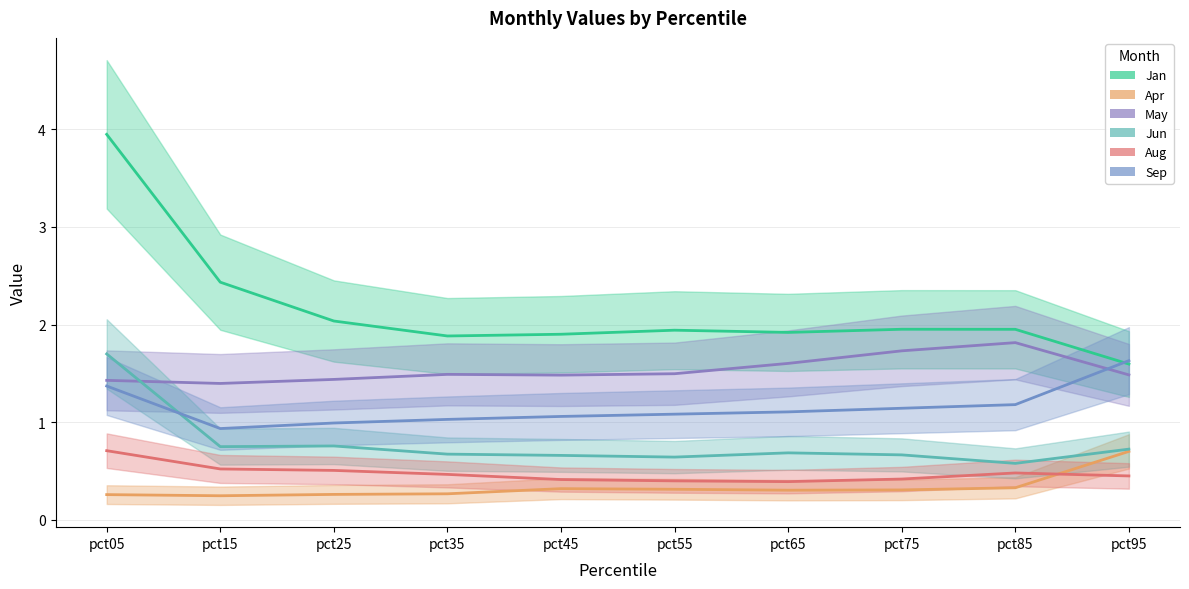

What are all the series names shown in the legend?

Jan, Apr, May, Jun, Aug, Sep